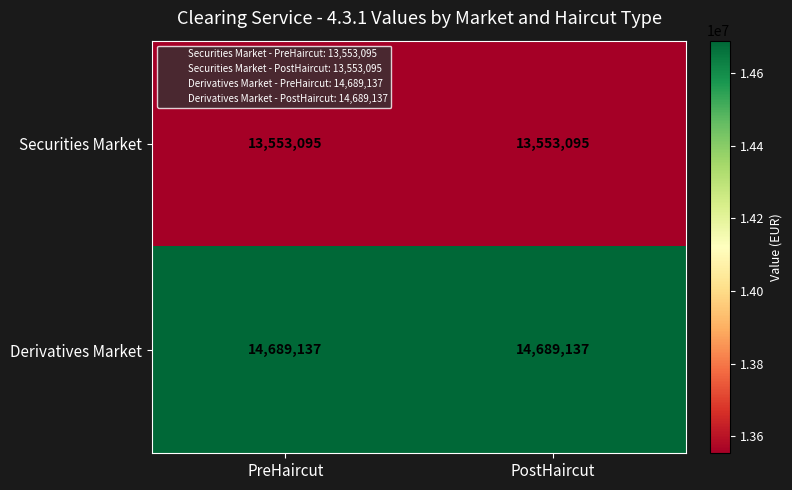

What is the total value across all series at PostHaircut?

28242232